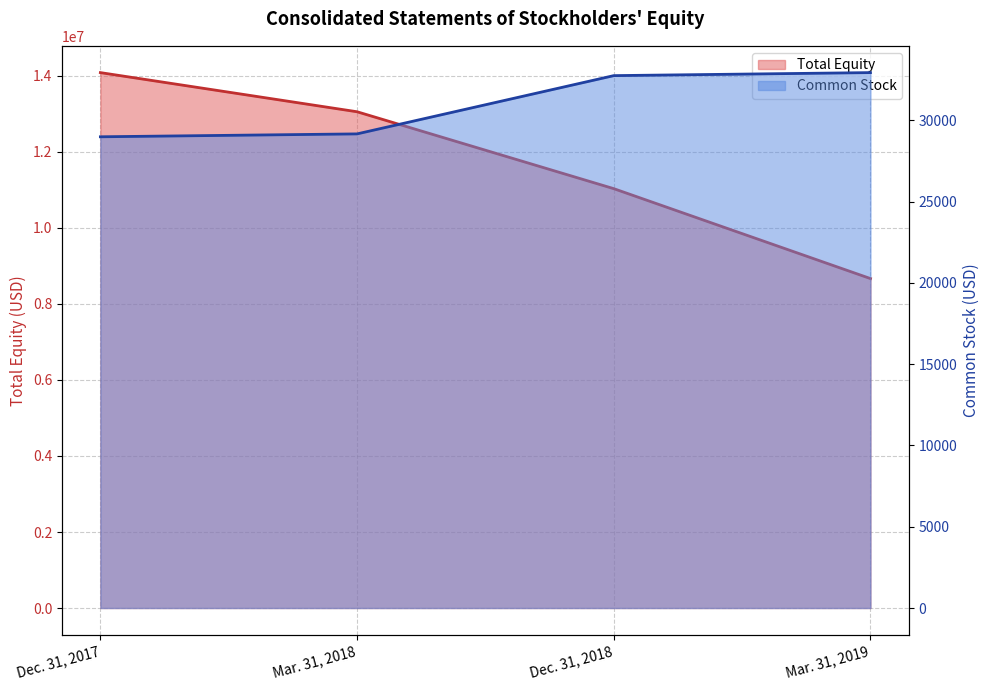

What position from the left is Dec. 31, 2017?

1